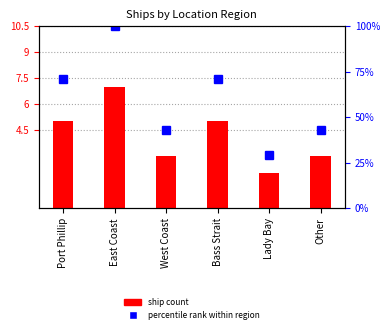

Which category has the lowest value in the ship count series?

Lady Bay